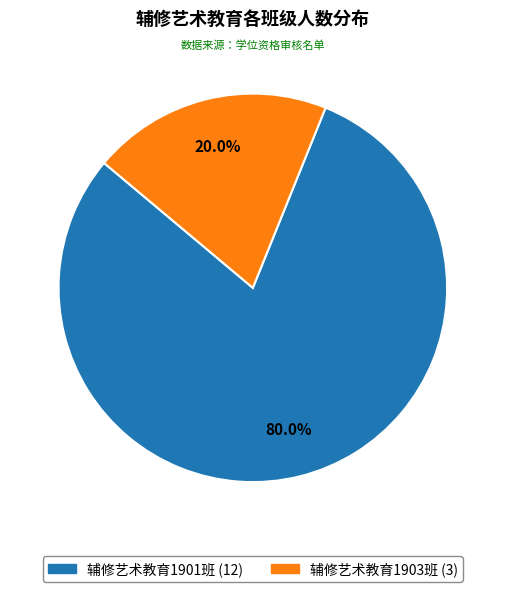

True or false: 辅修艺术教育1903班 accounts for 10% of the total.

False